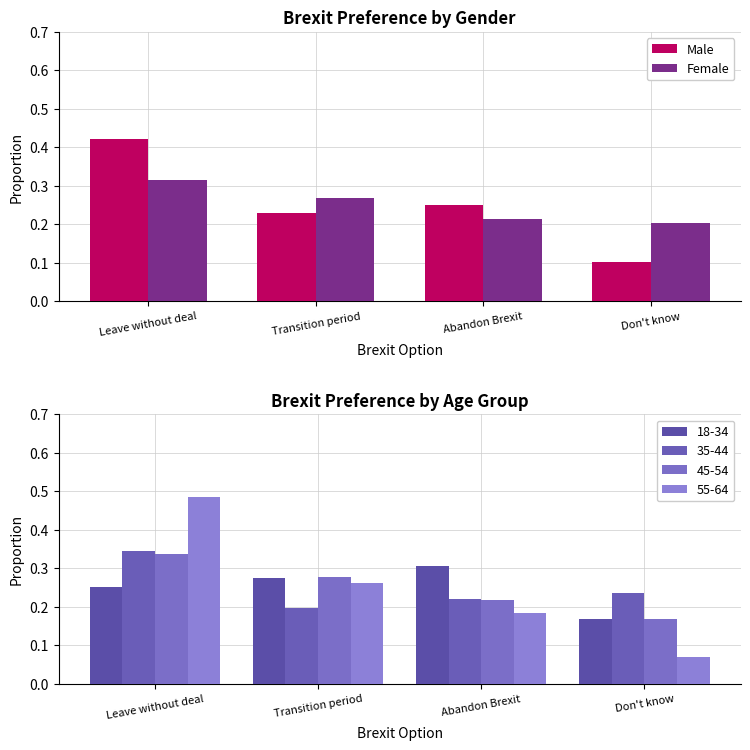

Rank the series by their maximum value, from highest to lowest.

Male, Female